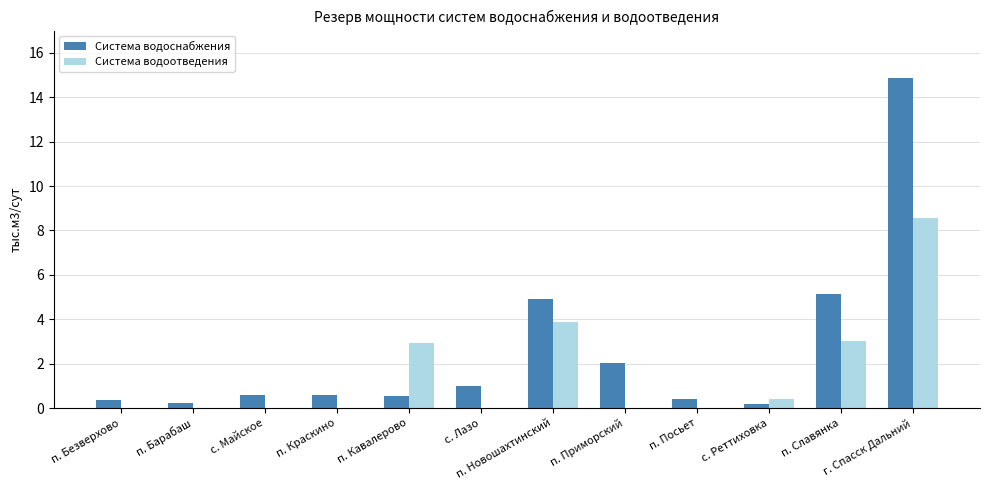

How many data points does each series have?

12